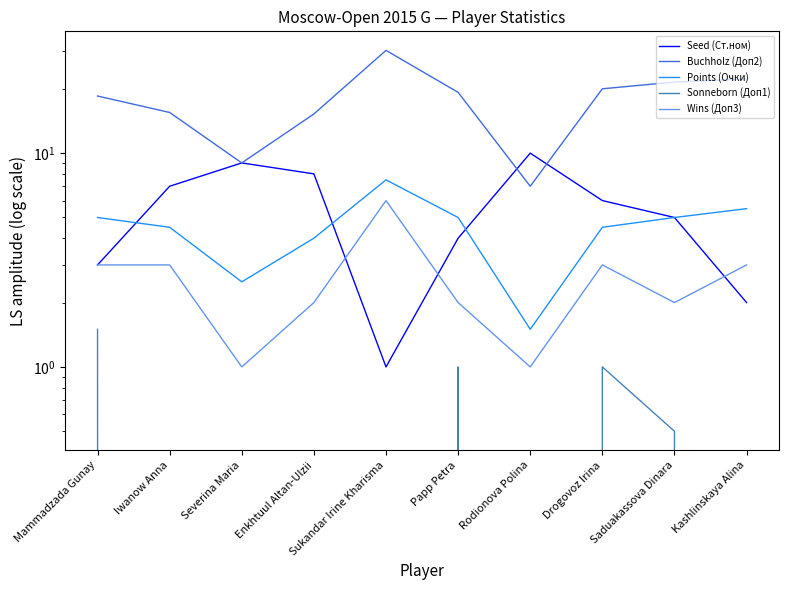

At how many categories does at least one series exceed 26?

1